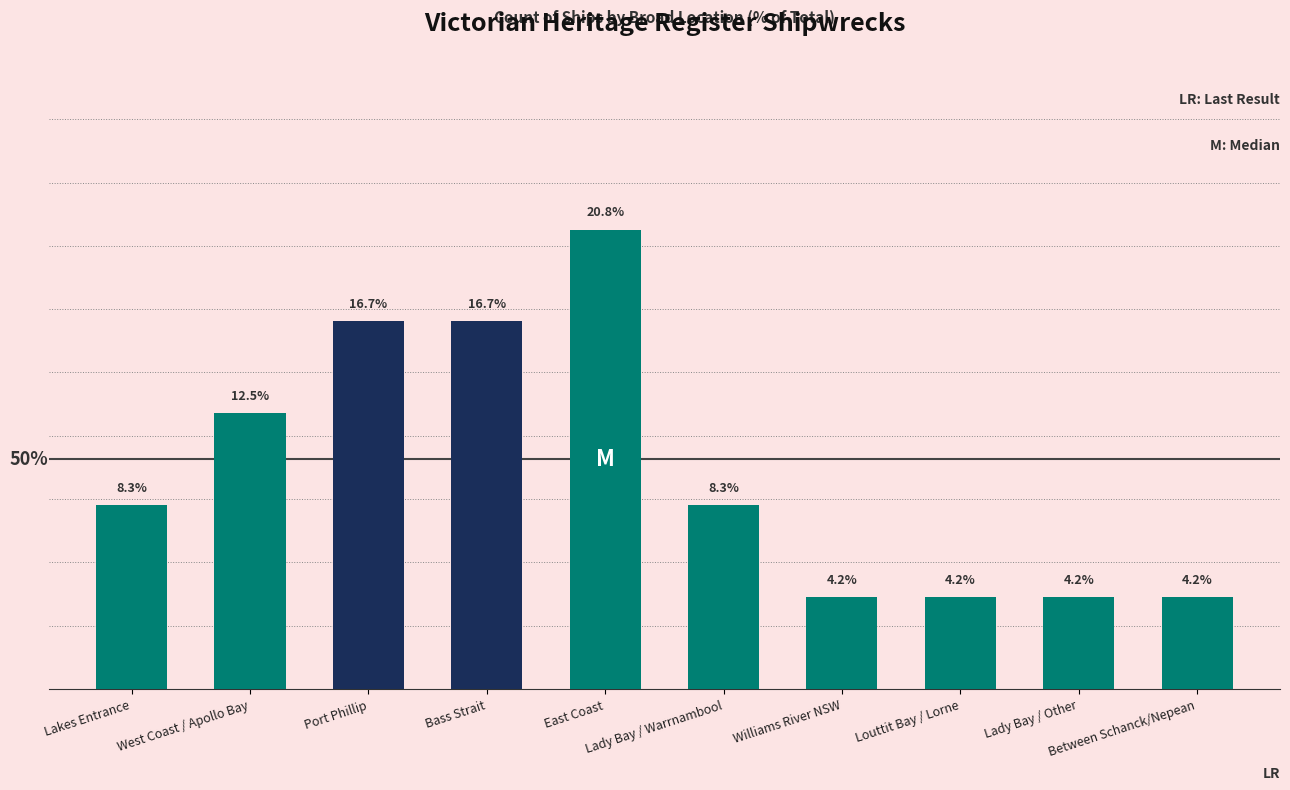

What is the difference between the second highest and minimum values?

12.5